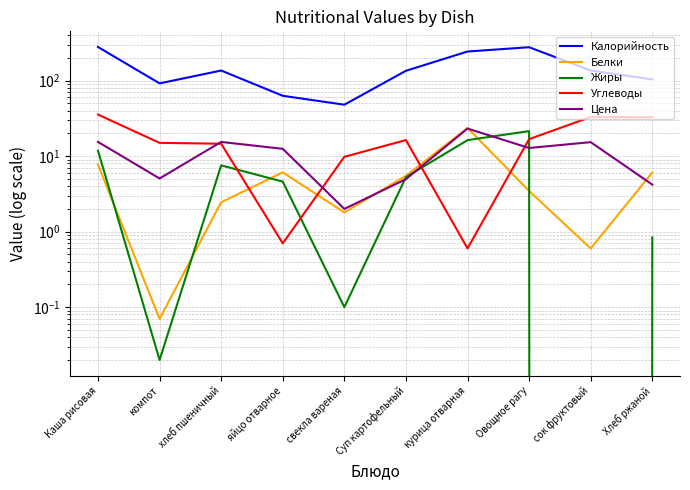

How many lines are shown in the chart?

5